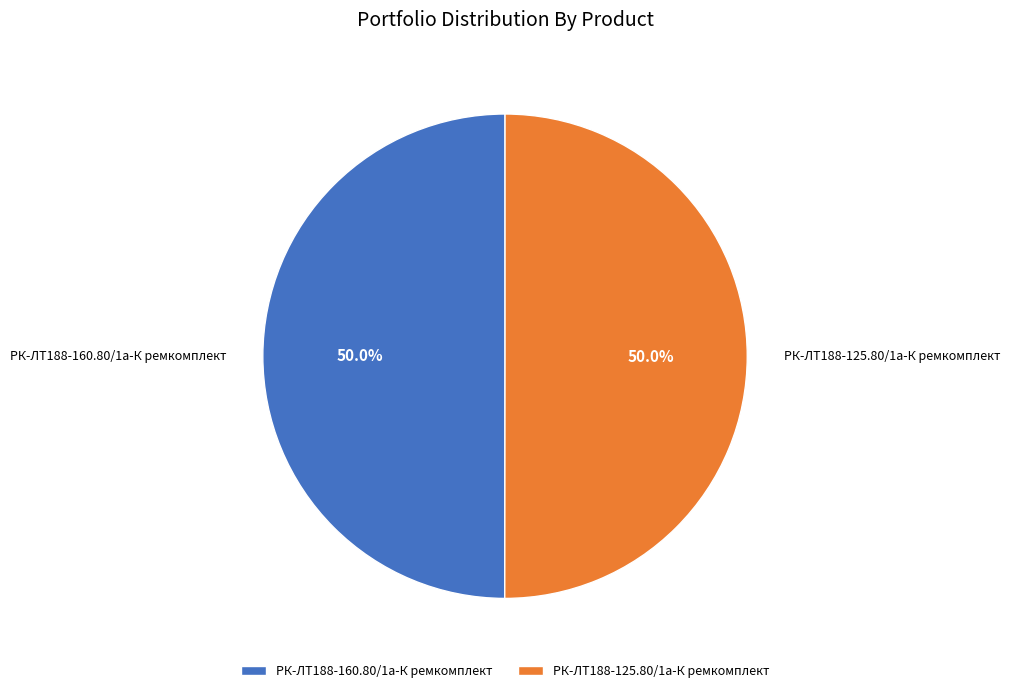

What portion of the pie excludes РК-ЛТ188-125.80/1а-К ремкомплект?

50.0%